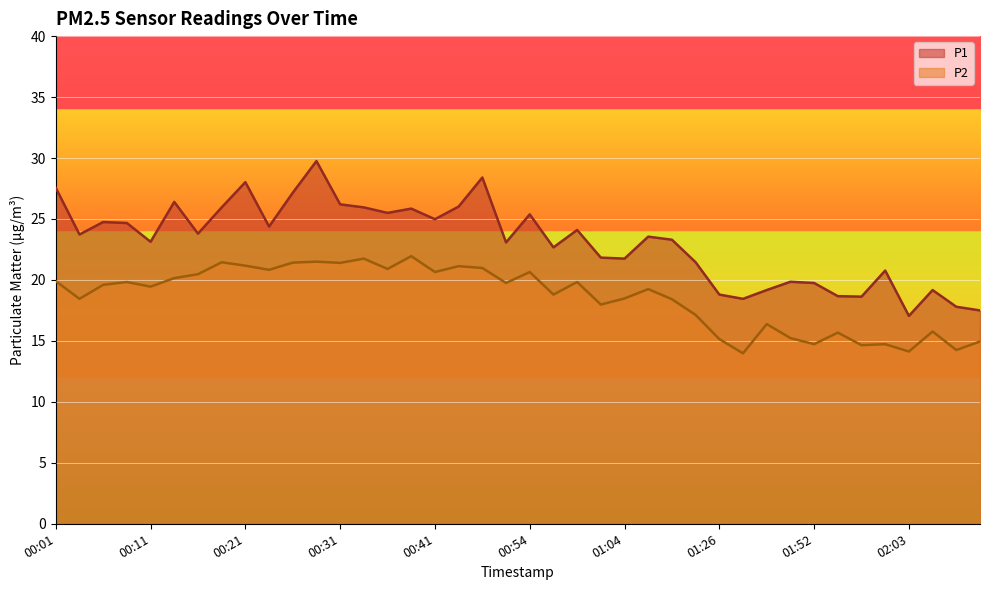

What is the label of the 26th point from the right?

00:36